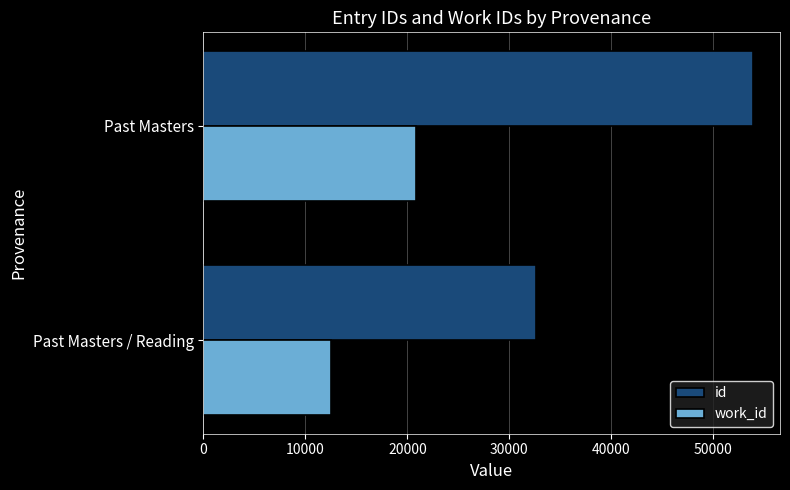

List the series in order of their overall mean, lowest first.

work_id, id